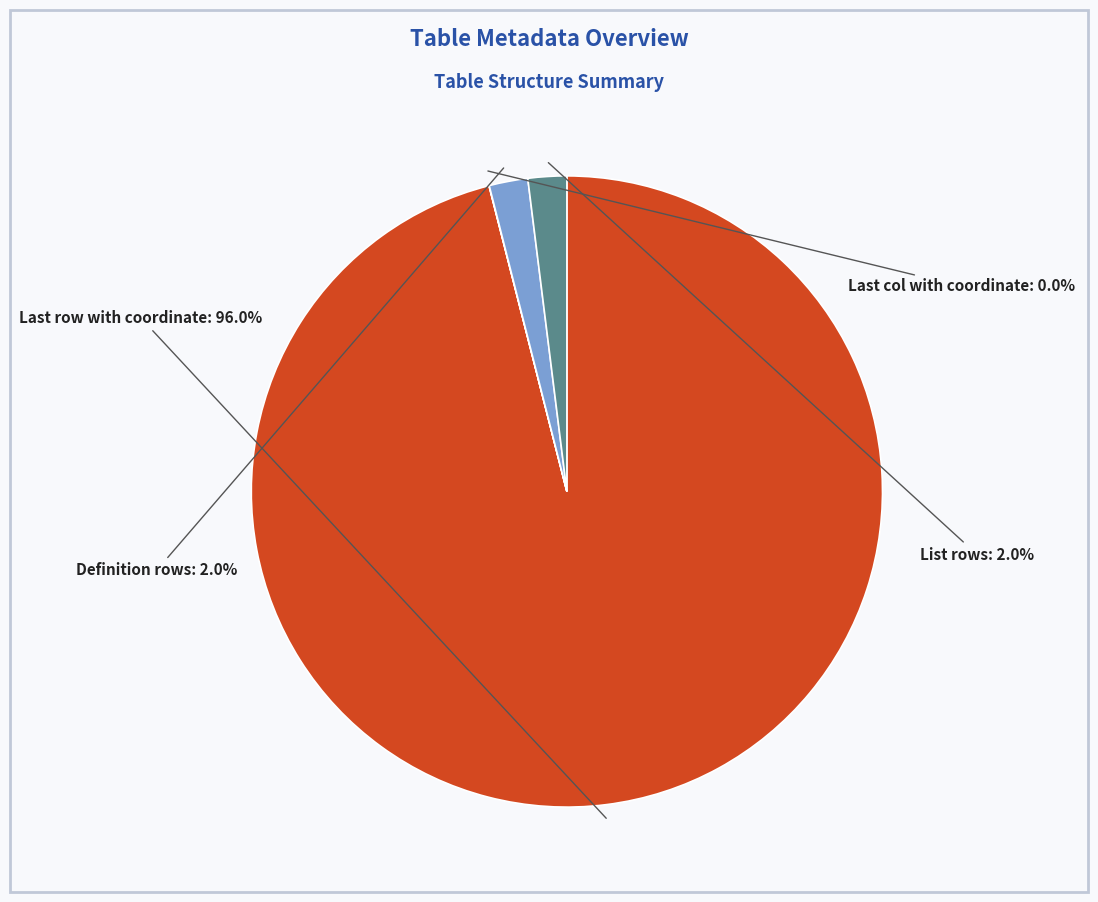

Is there any slice that represents more than half of the pie?

Yes